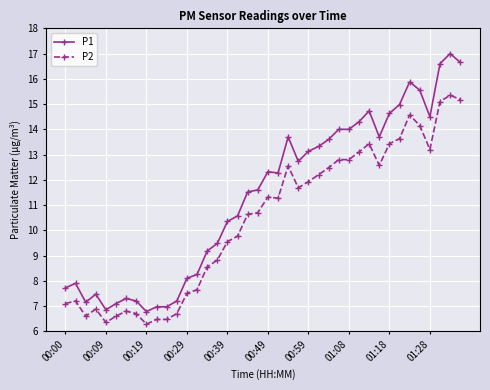

What is the difference between the maximum and minimum values in the P1 series?

10.2